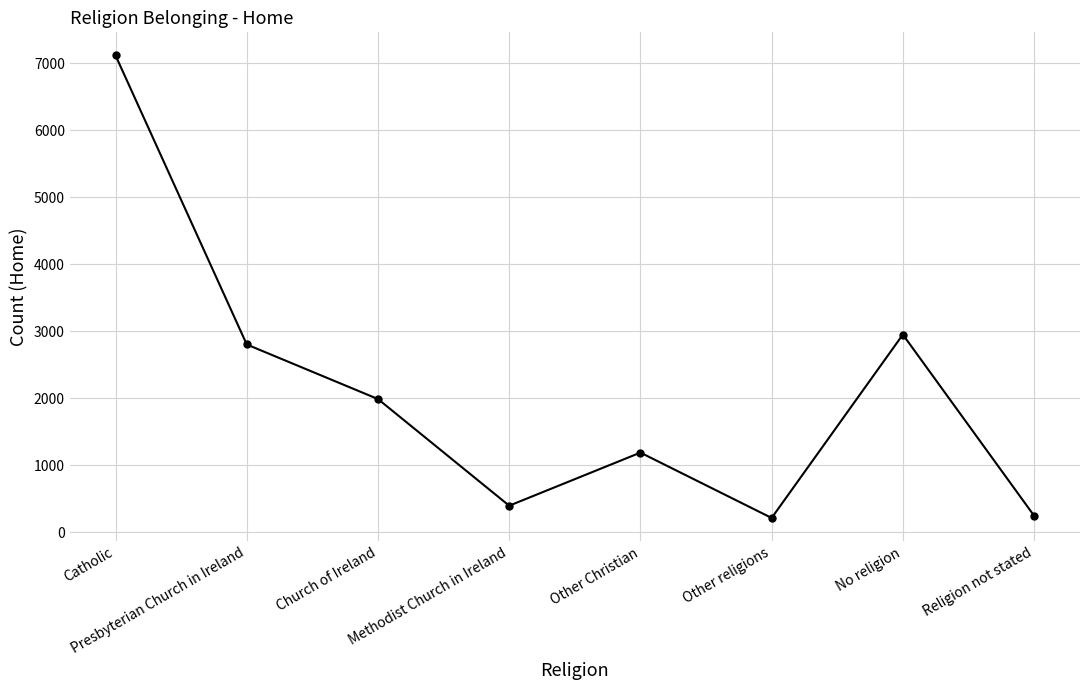

What is the approximate value at Religion not stated?

247